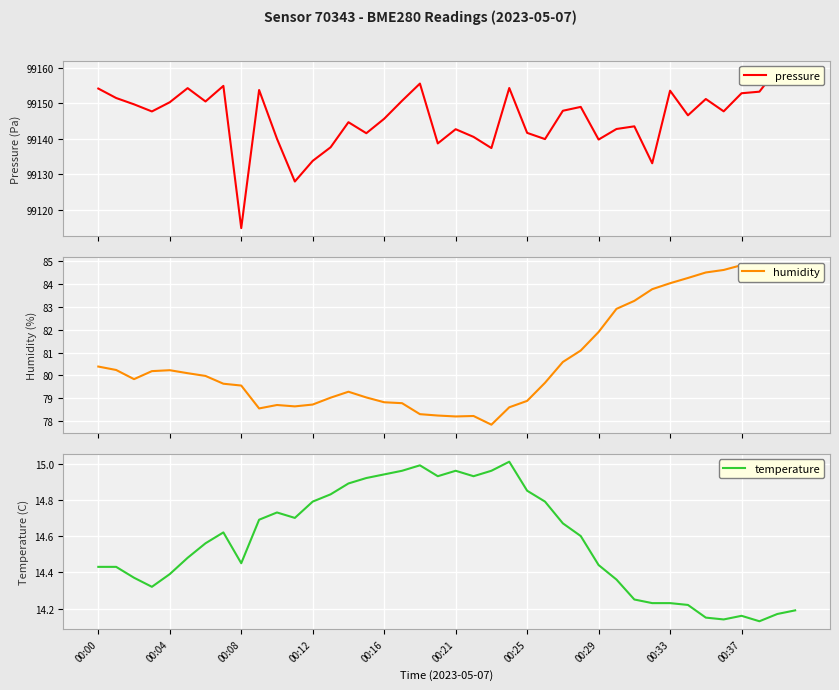

In humidity, how many points are lower than both neighbors (excluding endpoints)?

5